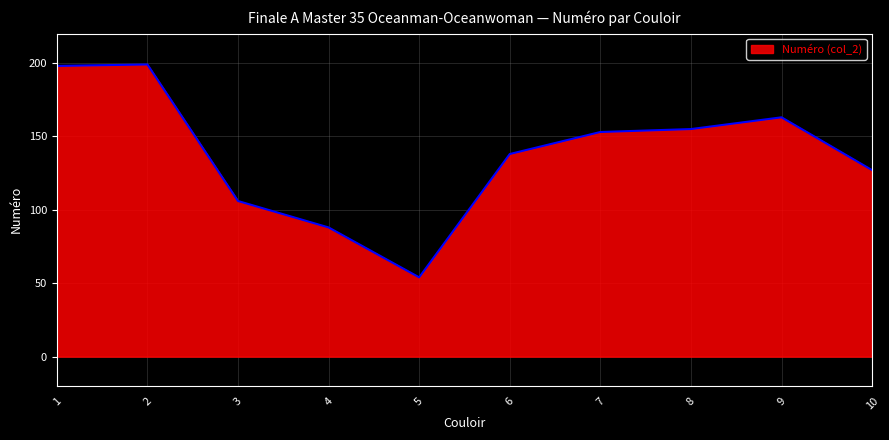

Reading left to right, what are all the values shown in this chart?

198	199	106	88	54	138	153	155	163	127